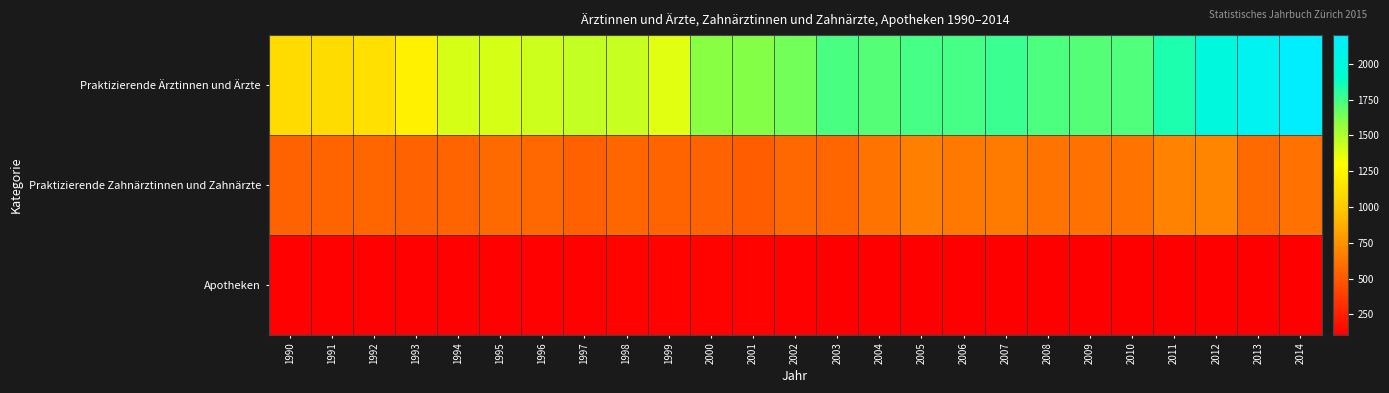

Reading left to right, list all the values displayed in this chart.

Praktizierende Ärztinnen und Ärzte: 1990=1094	1991=1104	1992=1122	1993=1226	1994=1400	1995=1407	1996=1432	1997=1451	1998=1446	1999=1382	2000=1596	2001=1609	2002=1647	2003=1741	2004=1715	2005=1744	2006=1743	2007=1770	2008=1733	2009=1717	2010=1723	2011=1838	2012=2003	2013=2115	2014=2201
Praktizierende Zahnärztinnen und Zahnärzte: 1990=544	1991=552	1992=564	1993=547	1994=556	1995=574	1996=566	1997=538	1998=557	1999=553	2000=546	2001=520	2002=567	2003=557	2004=619	2005=675	2006=645	2007=649	2008=618	2009=611	2010=616	2011=687	2012=689	2013=576	2014=610
Apotheken: 1990=122	1991=121	1992=119	1993=117	1994=121	1995=121	1996=122	1997=123	1998=126	1999=125	2000=125	2001=124	2002=118	2003=111	2004=110	2005=107	2006=111	2007=113	2008=110	2009=114	2010=111	2011=109	2012=110	2013=107	2014=110